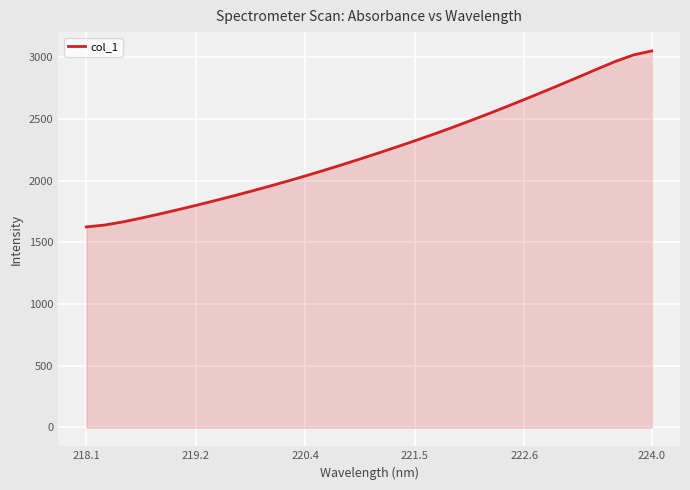

What is the greatest value displayed?

3051.7